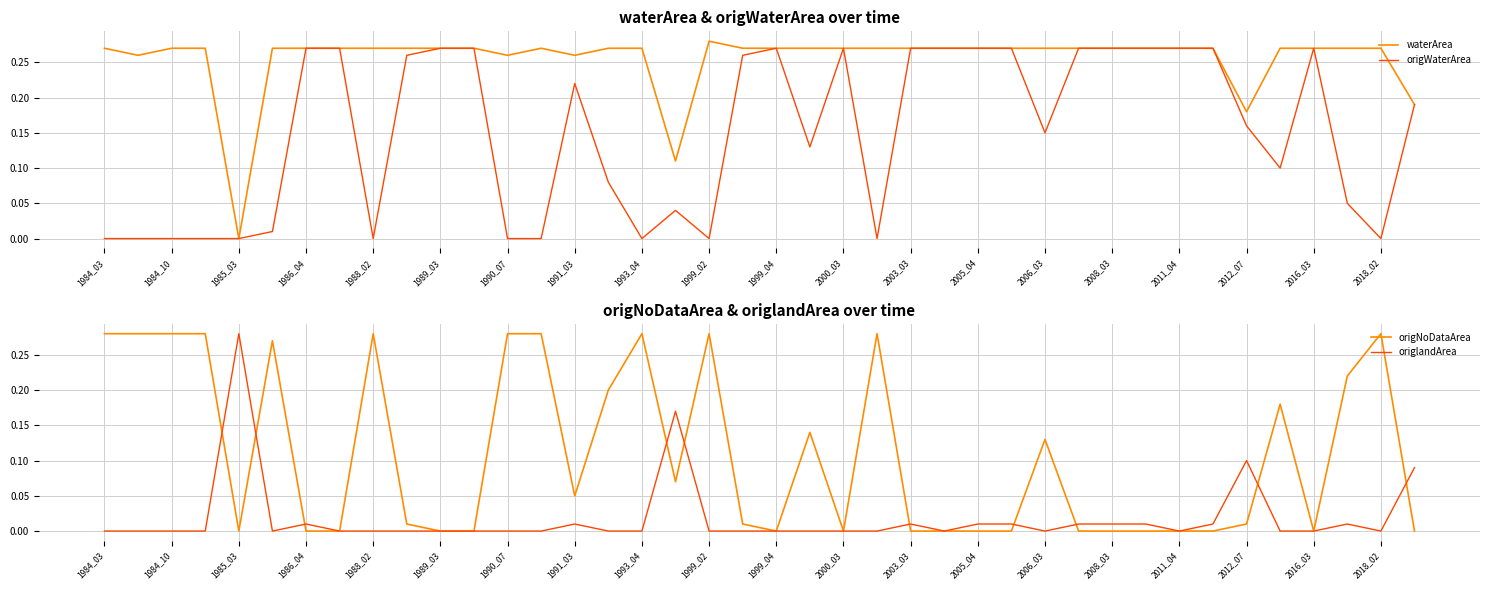

Reading left to right, transcribe all the data shown in this chart.

waterArea: 0.3	0.3	0.3	0.3	0.0	0.3	0.3	0.3	0.3	0.3	0.3	0.3	0.3	0.3	0.3	0.3	0.3	0.1	0.3	0.3	0.3	0.3	0.3	0.3	0.3	0.3	0.3	0.3	0.3	0.3	0.3	0.3	0.3	0.3	0.2	0.3	0.3	0.3	0.3	0.2
origWaterArea: 0.0	0.0	0.0	0.0	0.0	0.0	0.3	0.3	0.0	0.3	0.3	0.3	0.0	0.0	0.2	0.1	0.0	0.0	0.0	0.3	0.3	0.1	0.3	0.0	0.3	0.3	0.3	0.3	0.1	0.3	0.3	0.3	0.3	0.3	0.2	0.1	0.3	0.1	0.0	0.2
origNoDataArea: 0.3	0.3	0.3	0.3	0.0	0.3	0.0	0.0	0.3	0.0	0.0	0.0	0.3	0.3	0.1	0.2	0.3	0.1	0.3	0.0	0.0	0.1	0.0	0.3	0.0	0.0	0.0	0.0	0.1	0.0	0.0	0.0	0.0	0.0	0.0	0.2	0.0	0.2	0.3	0.0
origlandArea: 0.0	0.0	0.0	0.0	0.3	0.0	0.0	0.0	0.0	0.0	0.0	0.0	0.0	0.0	0.0	0.0	0.0	0.2	0.0	0.0	0.0	0.0	0.0	0.0	0.0	0.0	0.0	0.0	0.0	0.0	0.0	0.0	0.0	0.0	0.1	0.0	0.0	0.0	0.0	0.1